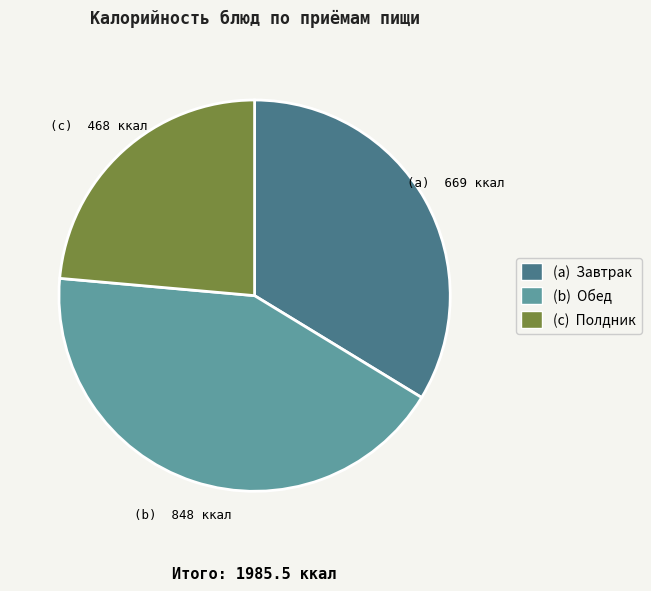

Is there a majority slice in this chart?

No